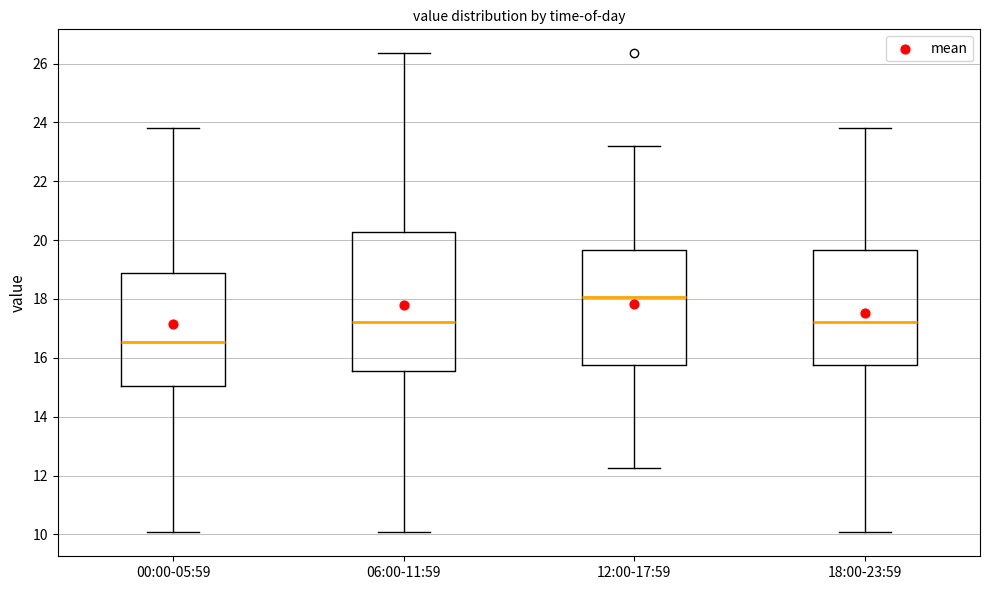

Reading left to right, read every box against the y-axis: the position of its median line, the range the box covers, and the ends of its whiskers. The values are not printed on the chart, so give them approximately, as read against the axis.

00:00-05:59: median 16.6, box 15.0 to 18.8, whiskers 10.0 to 23.8
06:00-11:59: median 17.2, box 15.6 to 20.2, whiskers 10.0 to 26.4
12:00-17:59: median 18.0, box 15.8 to 19.6, whiskers 12.2 to 23.2
18:00-23:59: median 17.2, box 15.8 to 19.6, whiskers 10.0 to 23.8